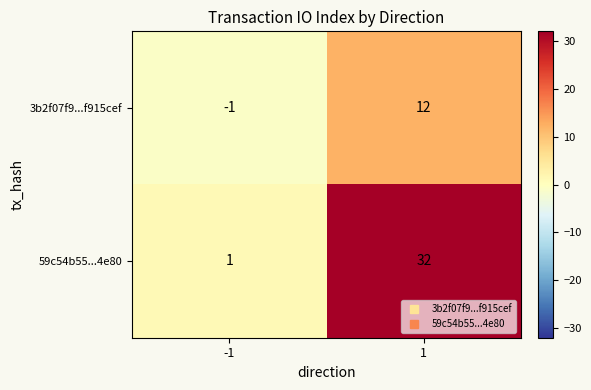

Is it true that 3b2f07f9...f915cef equals 5 at 1?

False